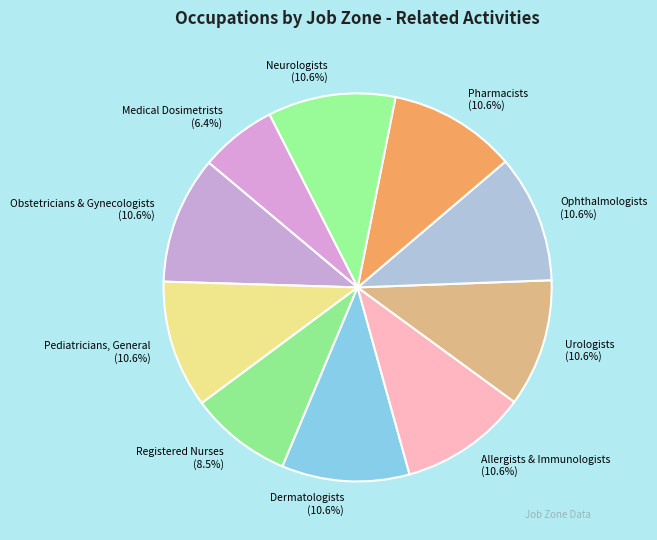

To the nearest percent, what is the difference between the Urologists and Registered Nurses slice percentages?

2%